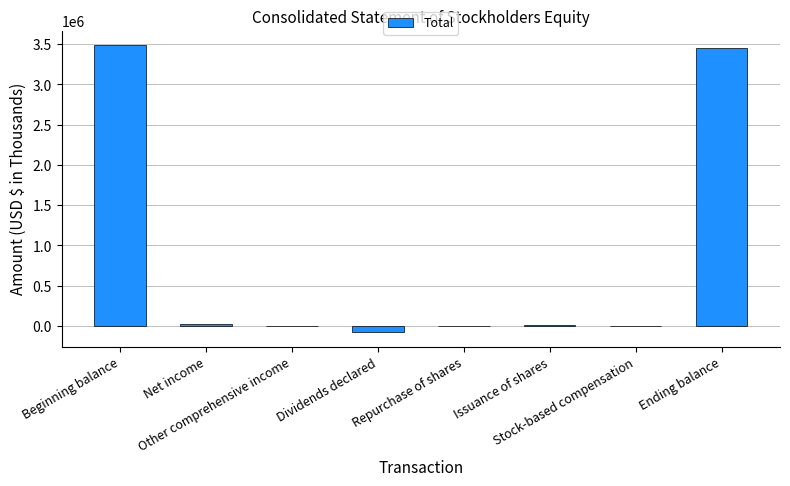

What is the sum of all values?

6905866